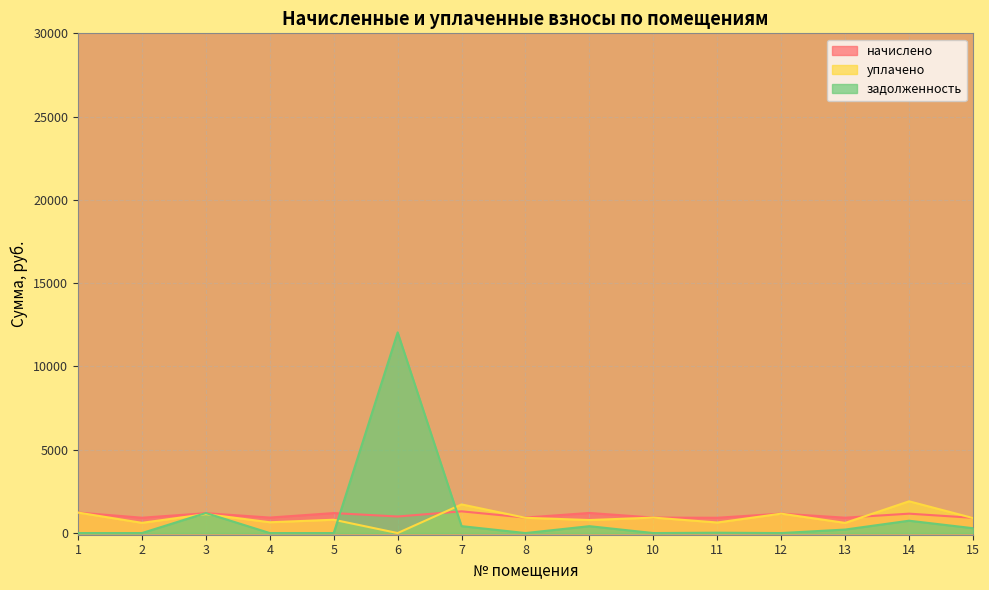

Which series has the widest spread of values?

задолженность